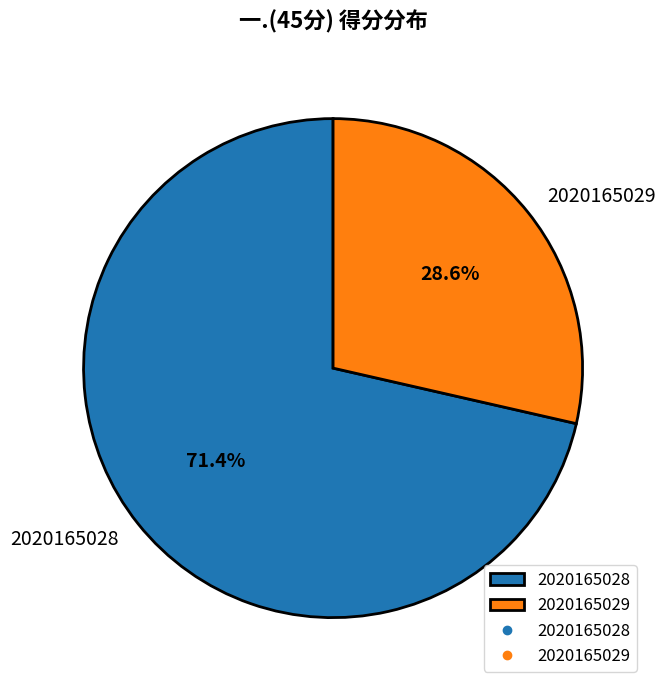

What portion of the pie excludes 2020165029?

71.4%